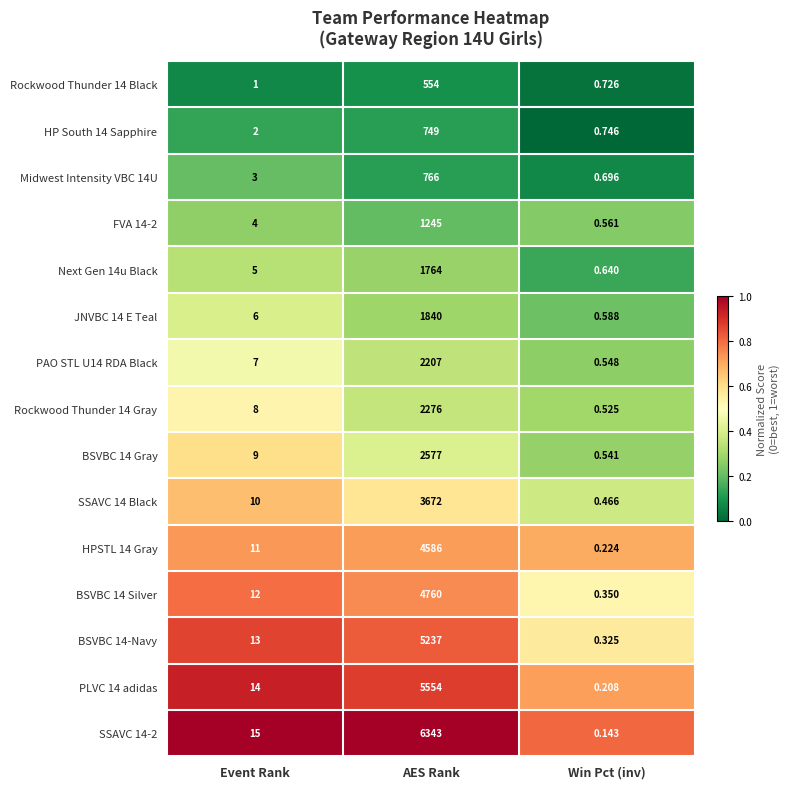

At which label is Midwest Intensity VBC 14U closest to 383?

Event Rank